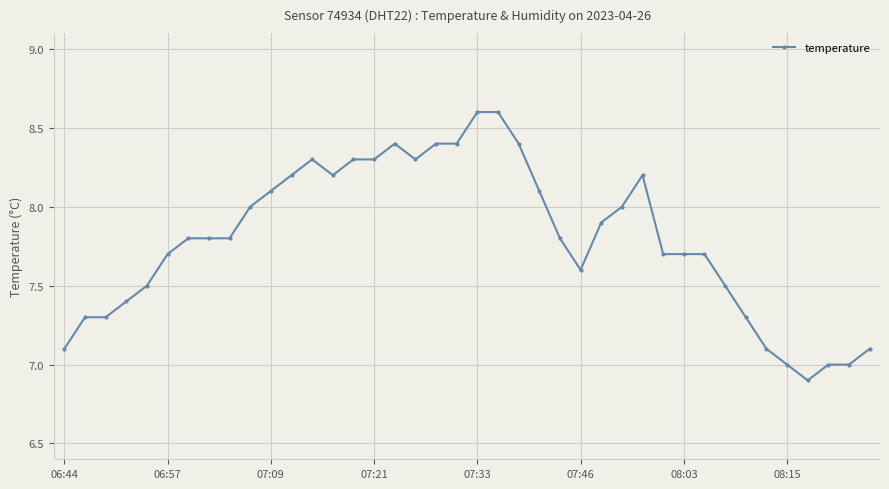

What is the difference between the maximum and second lowest values?

1.6